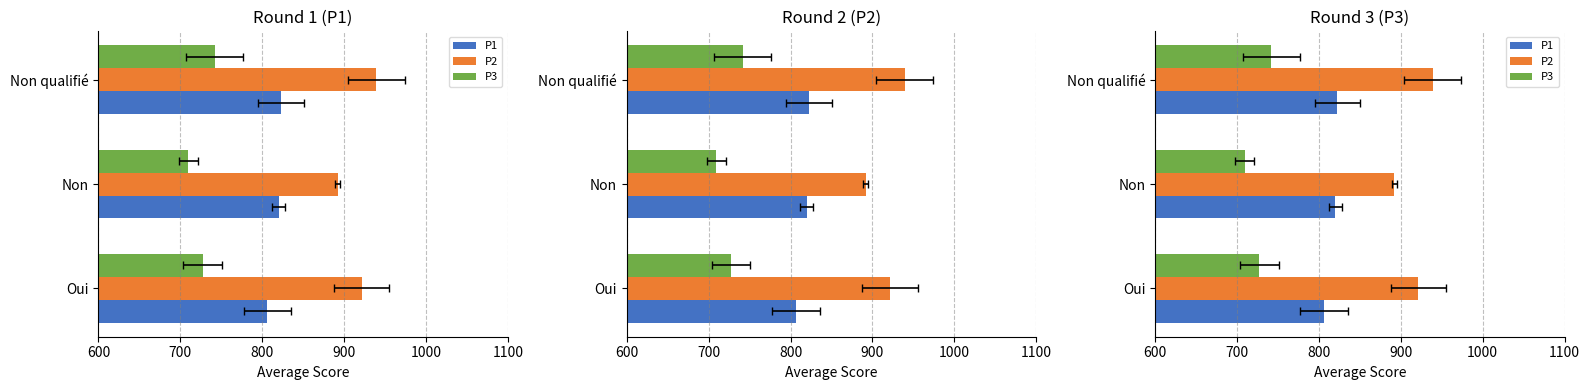

What is the total value across all series at Non?

2421.5